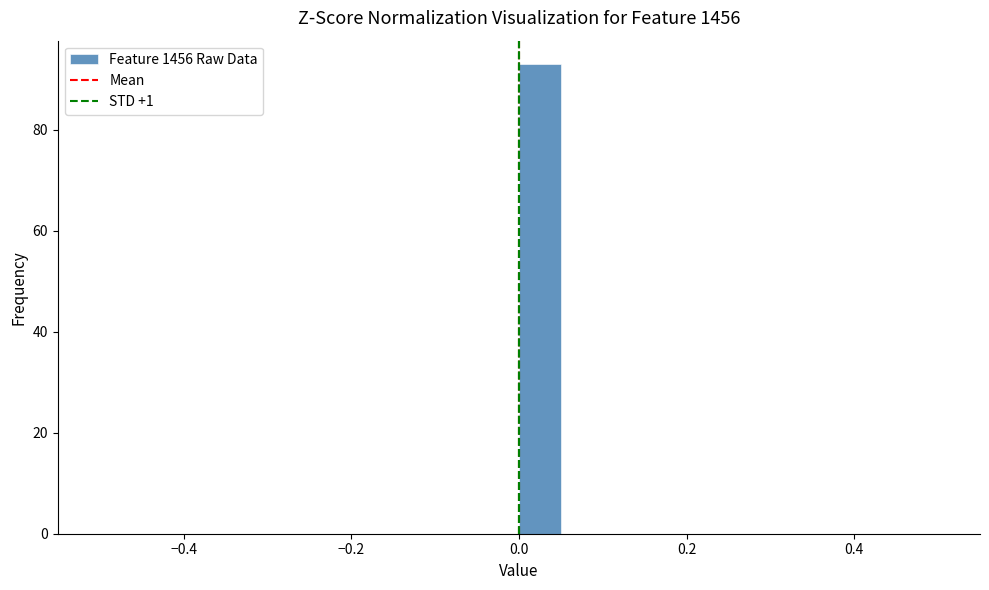

Around what value on the x-axis is the tallest bar? Give the approximate position of its centre, as read against the axis.

0.02